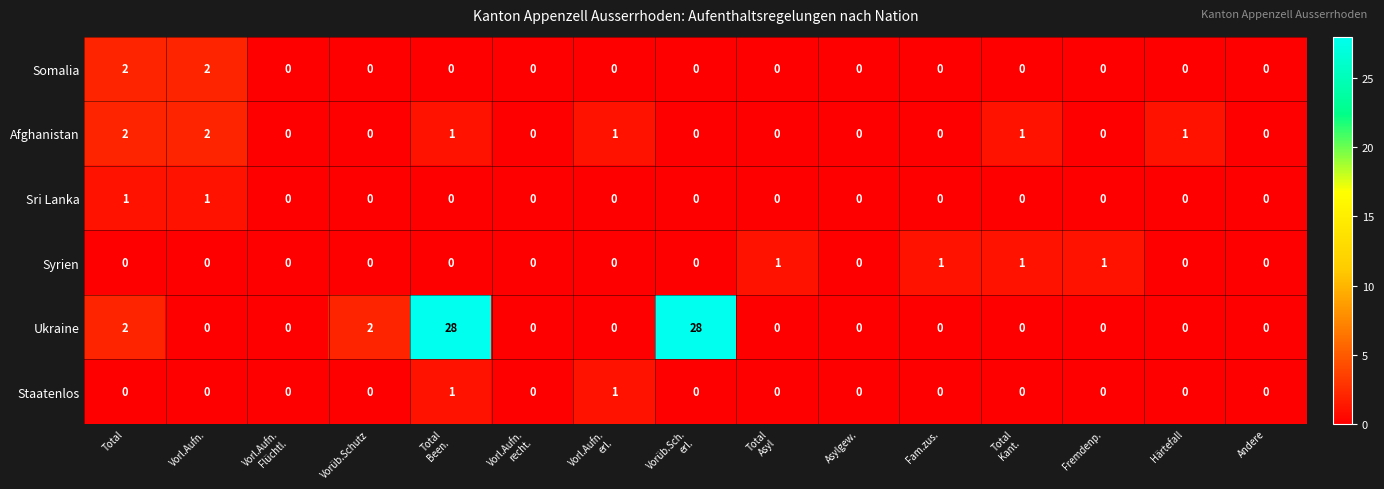

Which series has the largest total across all categories?

Ukraine